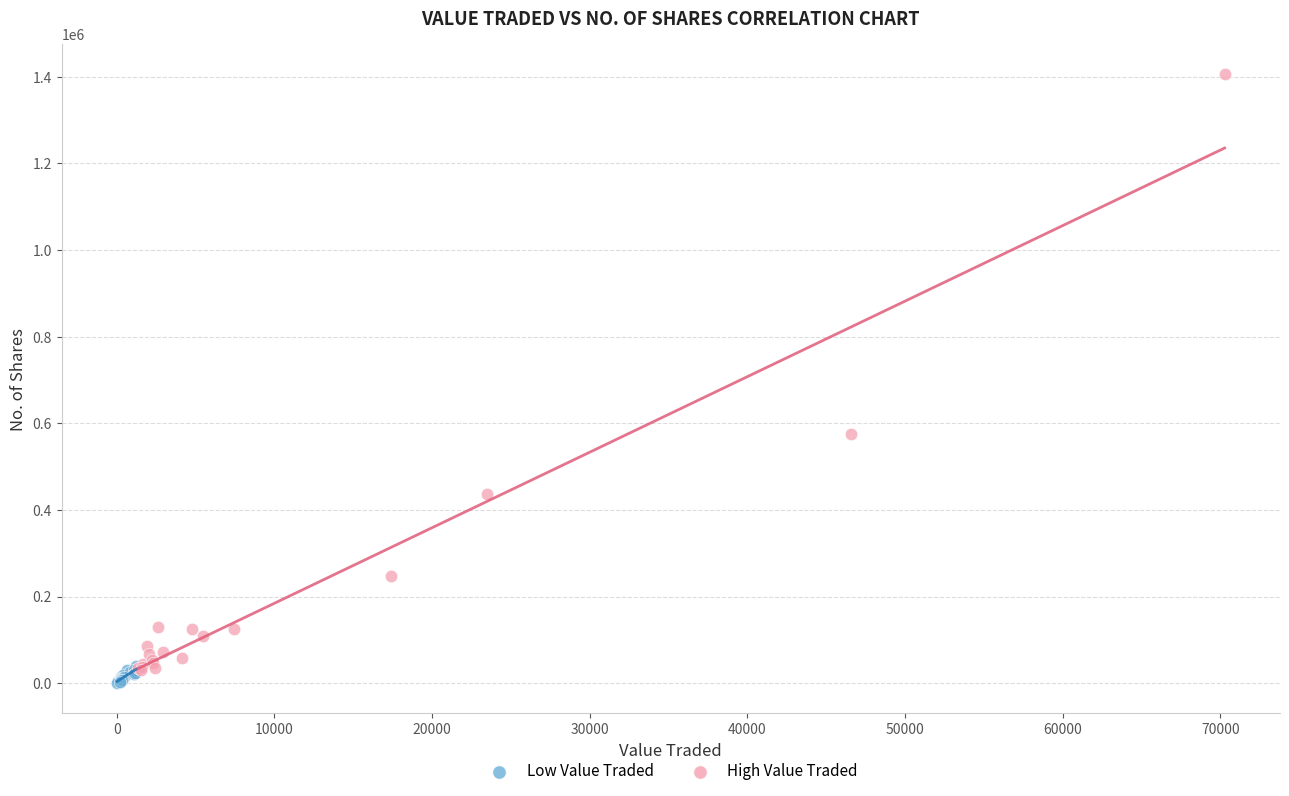

Which series contains the highest Y value?

High Value Traded